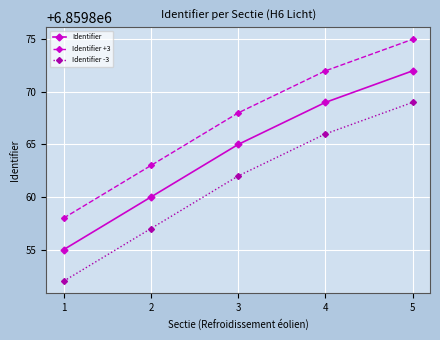

What is the difference between the second highest and second lowest values in the Identifier -3 series?

9